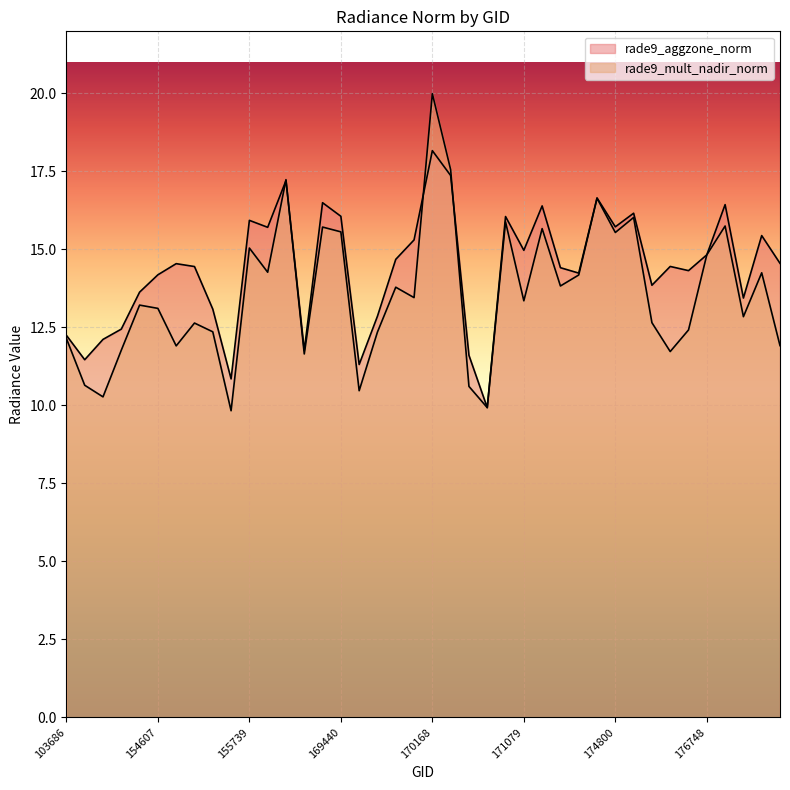

Does the chart display data point markers on the line(s)?

No